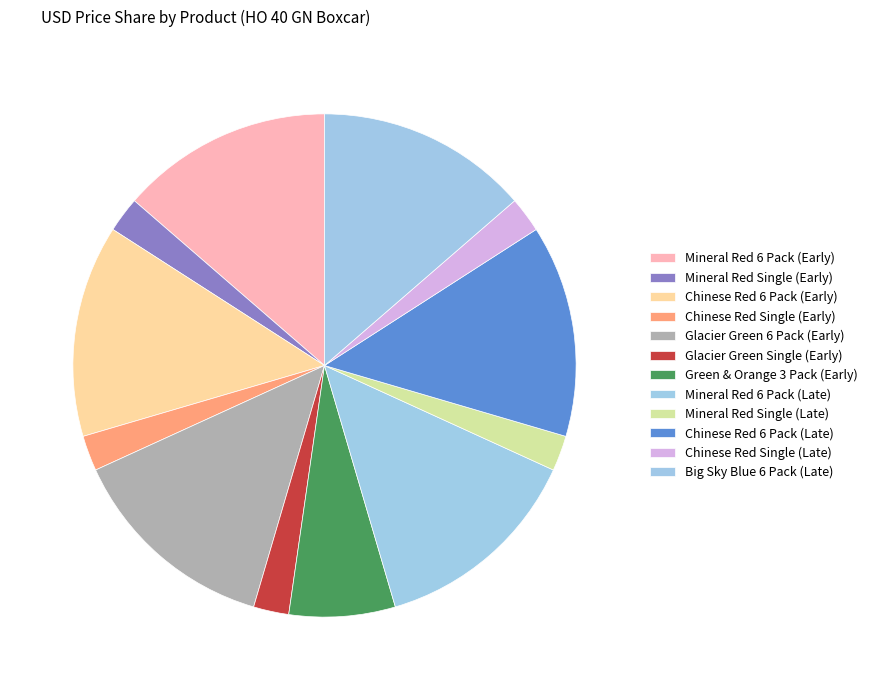

Between Green & Orange 3 Pack (Early) and Chinese Red Single (Early), which is larger?

Green & Orange 3 Pack (Early)